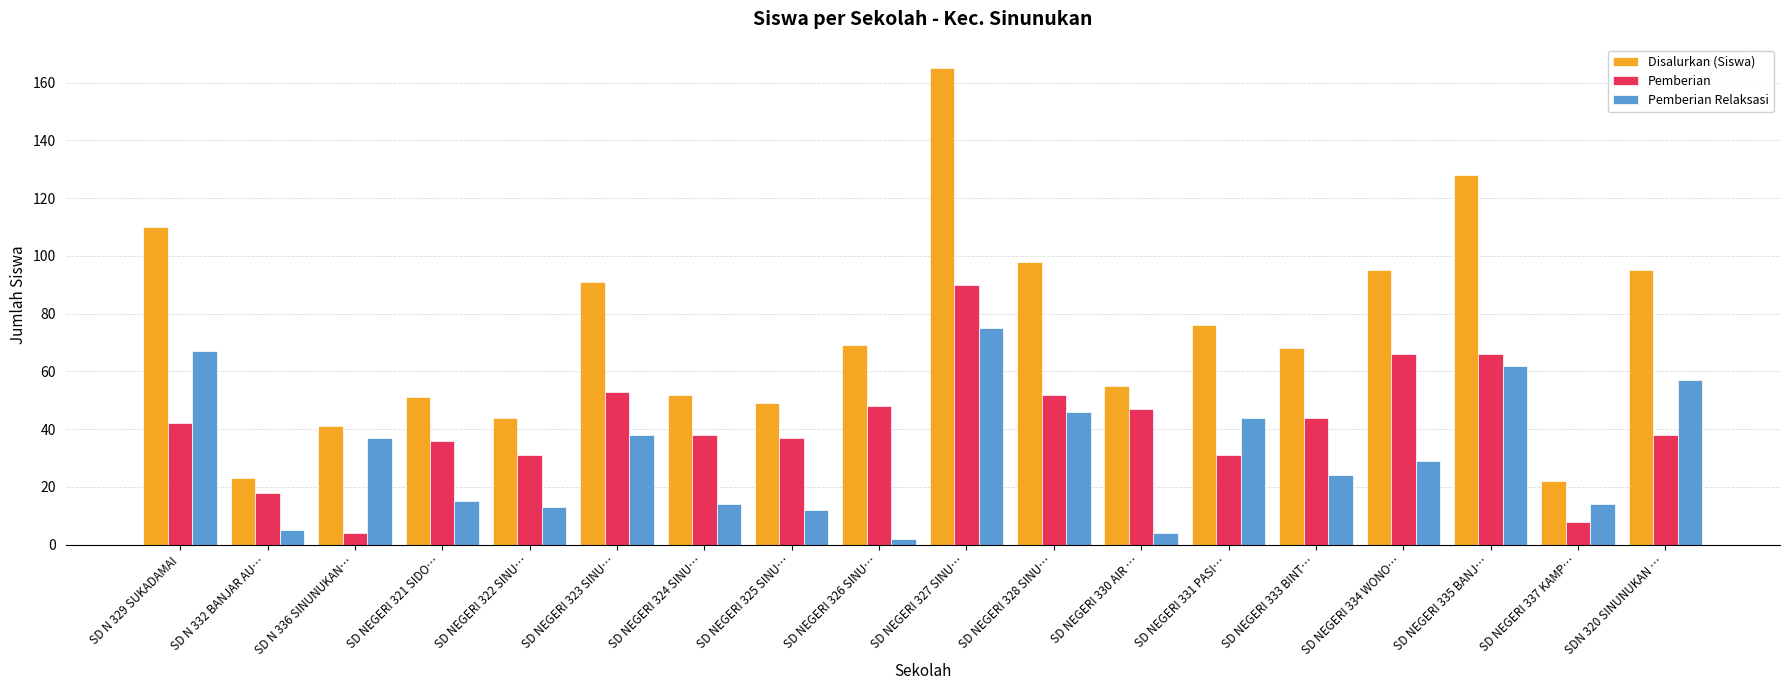

What position from the right is SD NEGERI 324 SINU…?

12